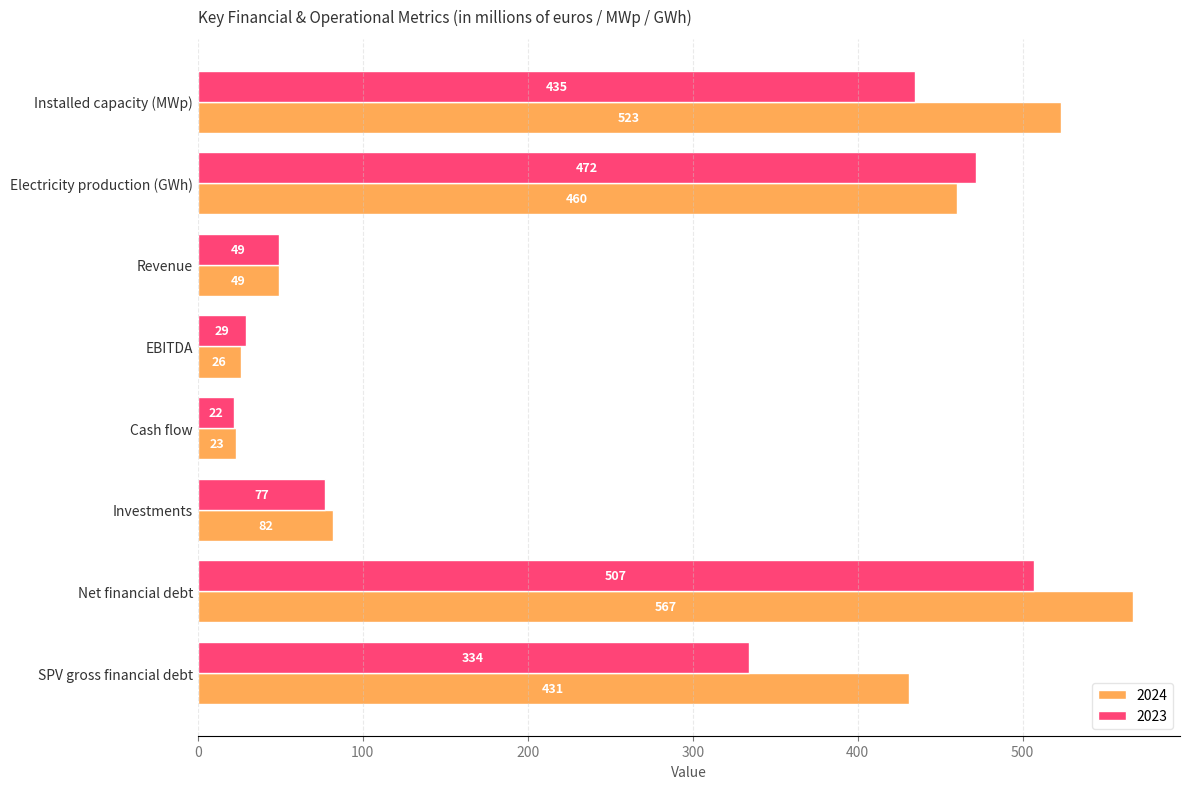

Rank the categories by 2023 value from highest to lowest.

Net financial debt, Electricity production (GWh), Installed capacity (MWp), SPV gross financial debt, Investments, Revenue, EBITDA, Cash flow